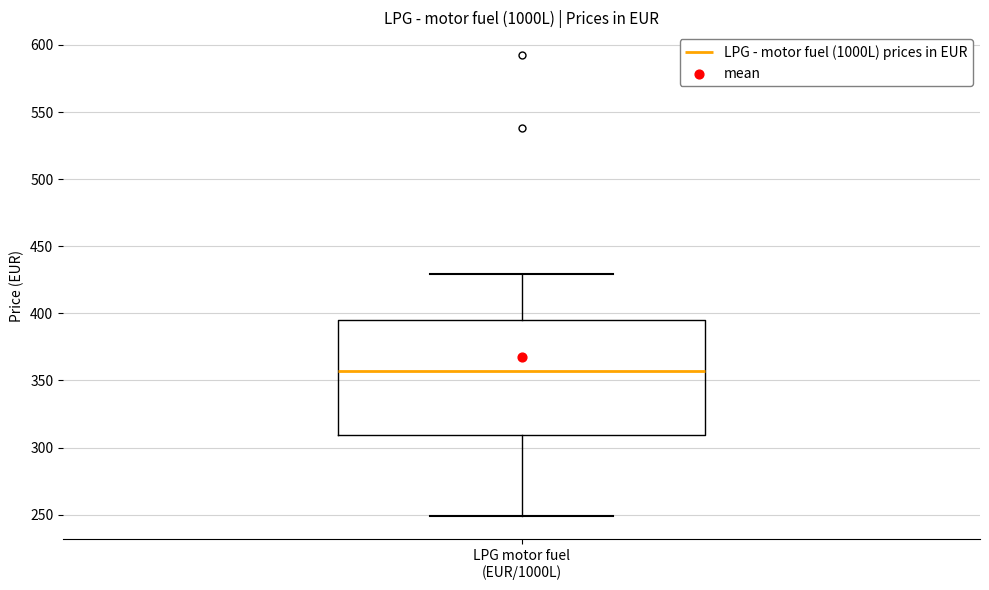

Transcribe this box plot: give where the median line is, the range the box spans, and where the two whiskers end, as read against the y-axis. The values are not printed on the chart, so give them approximately, as read against the axis.

median 355, box 310 to 395, whiskers 250 to 430